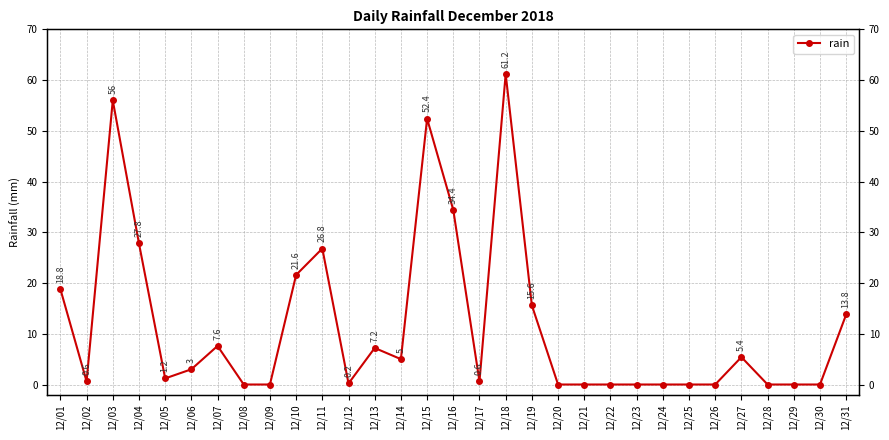

What is the value of the 18th point from the left?

61.2